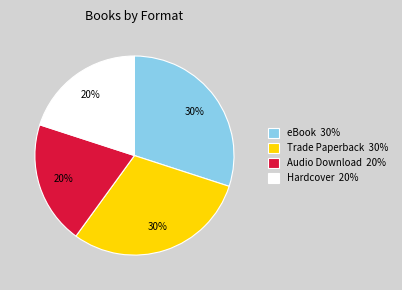

What is the ratio of the value at Trade Paperback 30% to the value at Hardcover 20%?

1.5